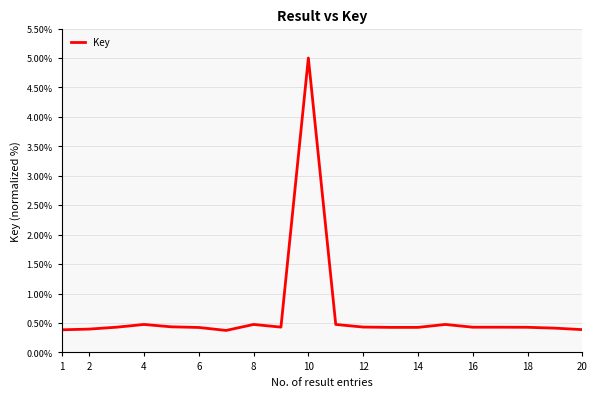

Reading left to right, what are all the values shown in this chart?

0.4	0.4	0.4	0.5	0.4	0.4	0.4	0.5	0.4	5.0	0.5	0.4	0.4	0.4	0.5	0.4	0.4	0.4	0.4	0.4